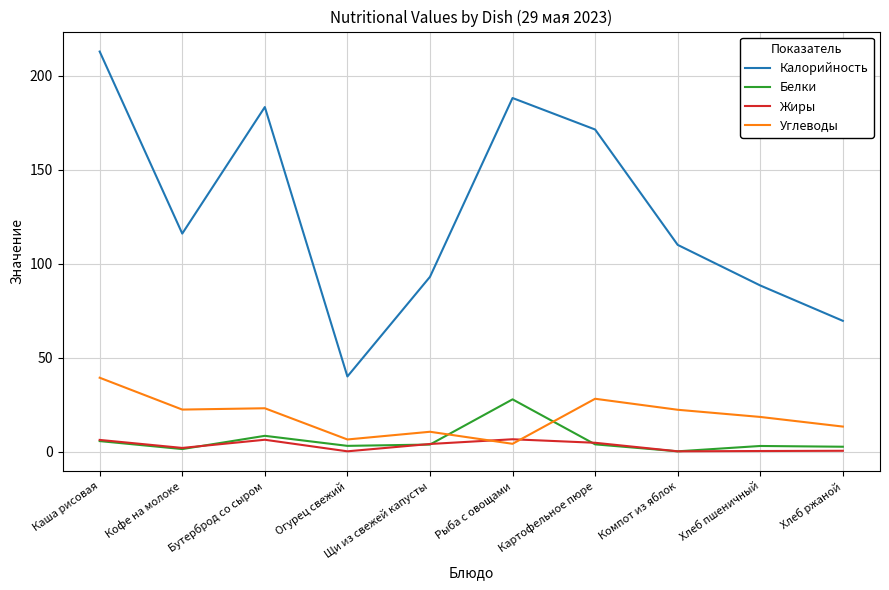

What is the maximum value shown in the chart?

212.8